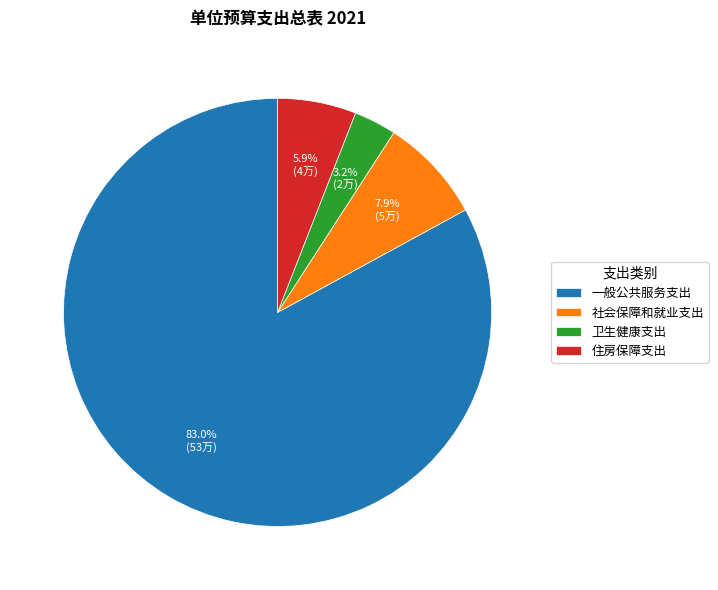

To the nearest percent, what is the combined percentage of 一般公共服务支出 and 住房保障支出?

89%